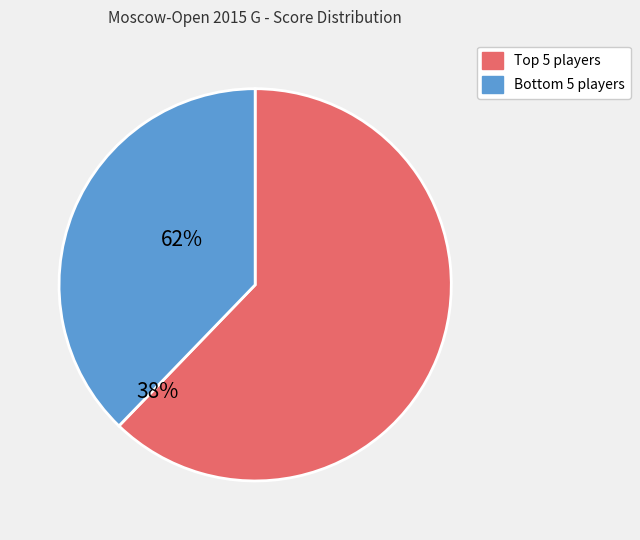

How many slices are in this pie chart?

2